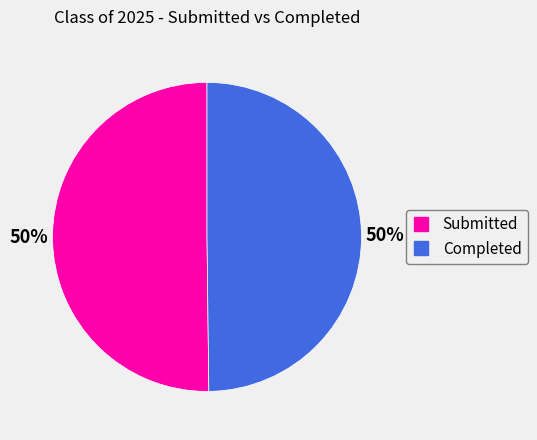

To the nearest percent, what is the average slice percentage?

50%